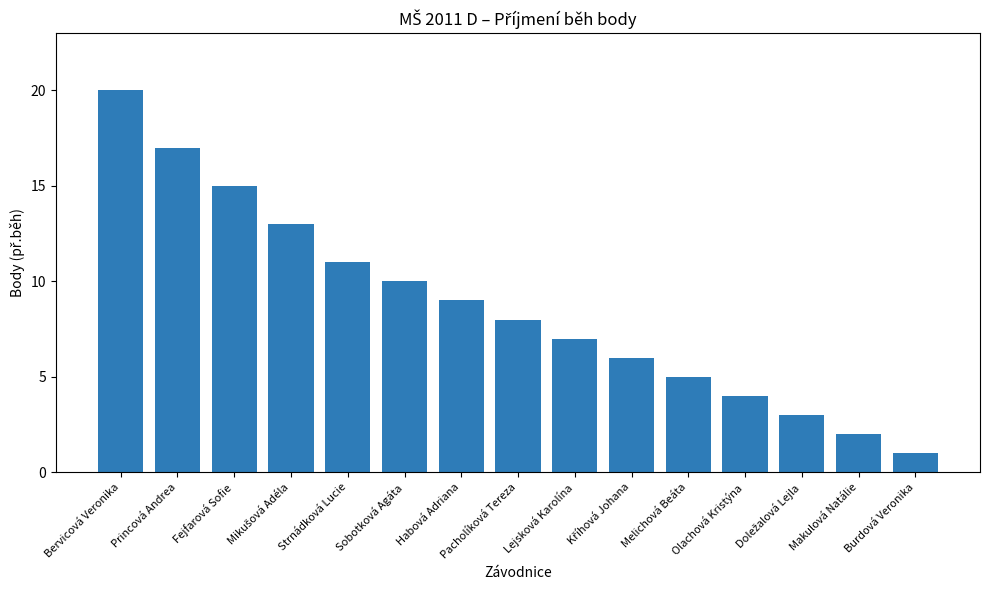

Approximately how many times larger is the value at Habová Adriana compared to Pacholíková Tereza?

1.1